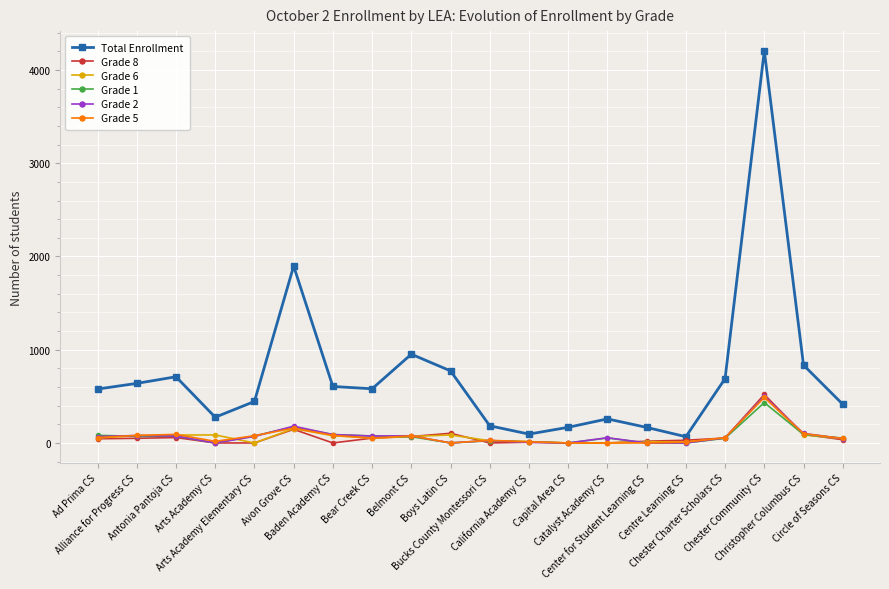

True or false: Grade 1 has more than 2 interior local peaks.

True